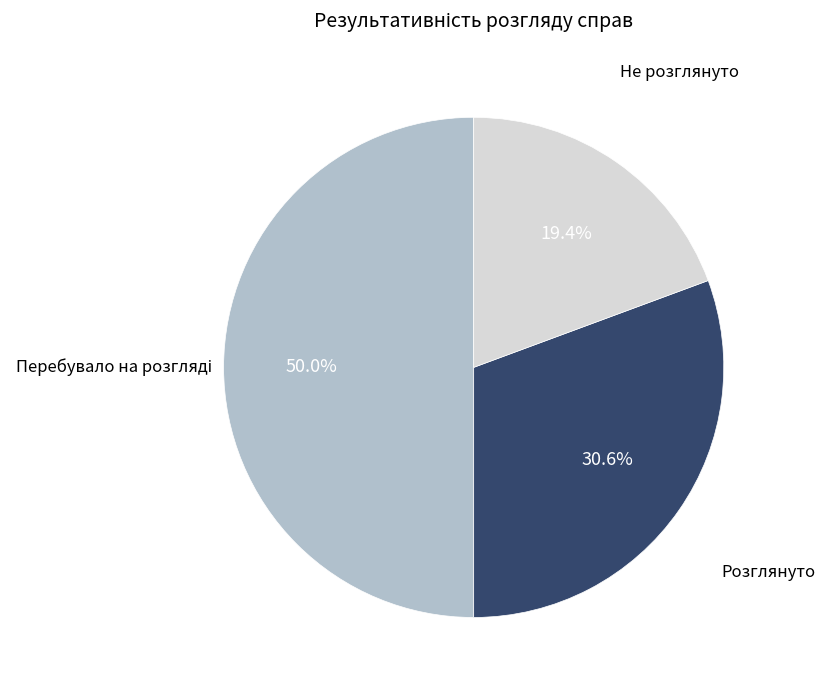

How many segments does this pie chart have?

3